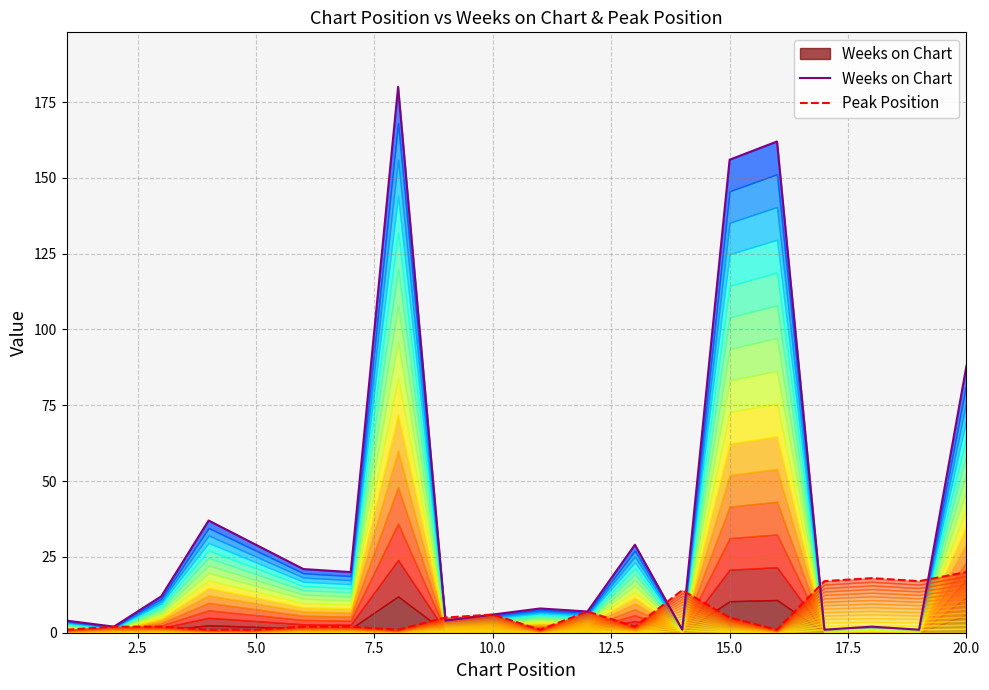

Which series ends up on top after the final intersection of Weeks on Chart and Peak Position?

Weeks on Chart